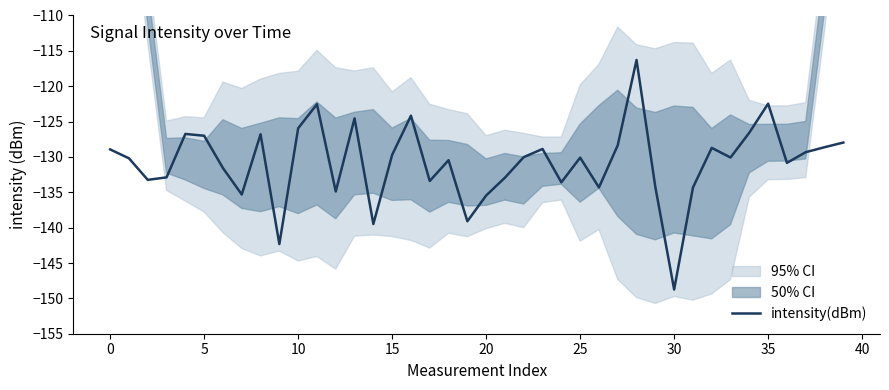

True or false: the data has more than 1 interior local peaks.

True